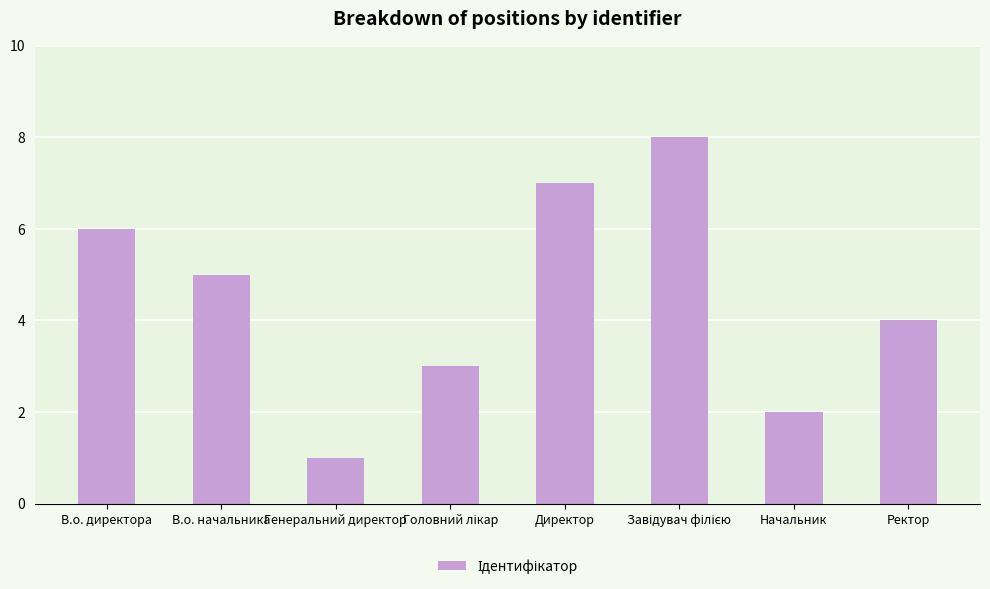

Does the chart contain any negative values?

No